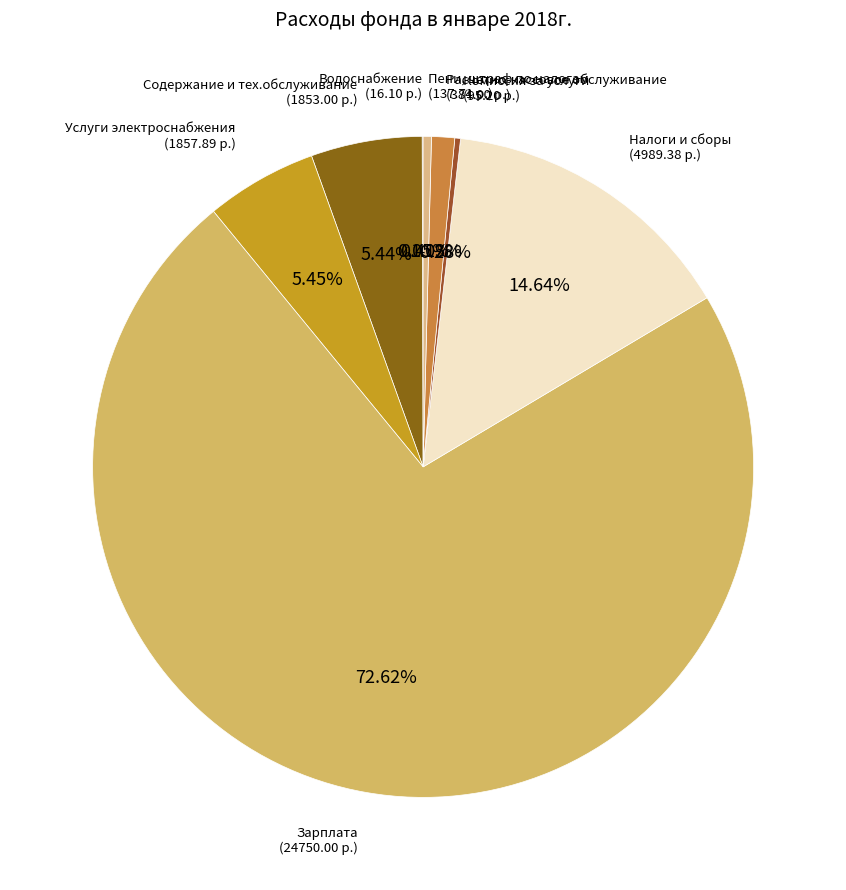

Rank the categories by value from lowest to highest.

Водоснабжение, Комиссия за услуги, Пени, штраф по налогам, Расчетно-кассовое обслуживание, Содержание и тех.обслуживание, Услуги электроснабжения, Налоги и сборы, Зарплата